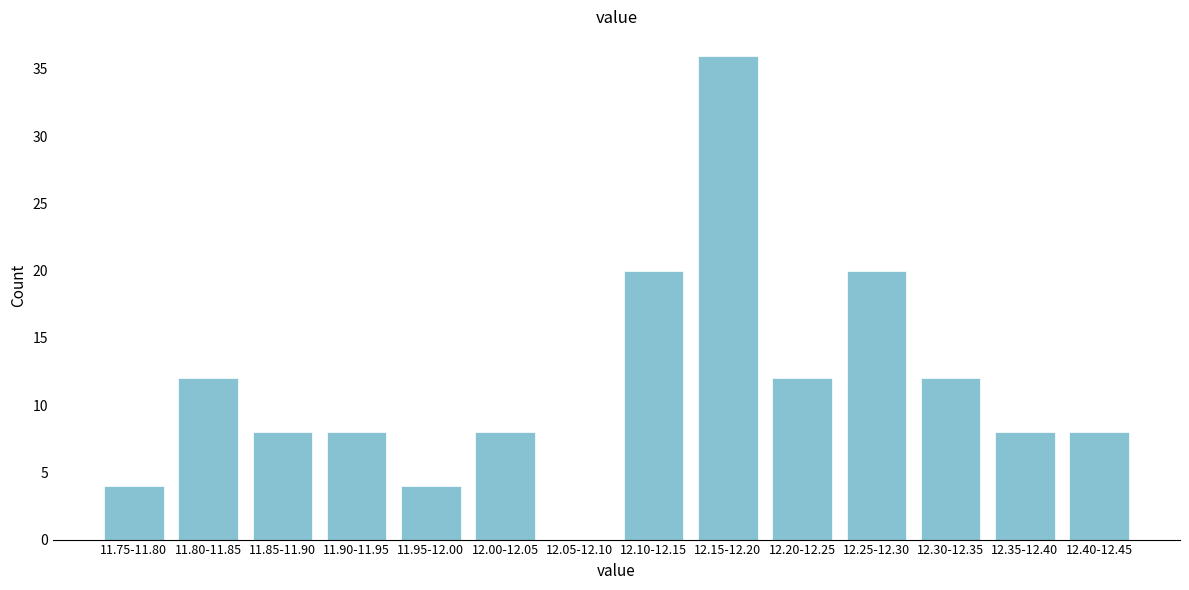

Reading left to right, extract all data points from this chart.

11.75-11.80=4	11.80-11.85=12	11.85-11.90=8	11.90-11.95=8	11.95-12.00=4	12.00-12.05=8	12.05-12.10=0	12.10-12.15=20	12.15-12.20=36	12.20-12.25=12	12.25-12.30=20	12.30-12.35=12	12.35-12.40=8	12.40-12.45=8